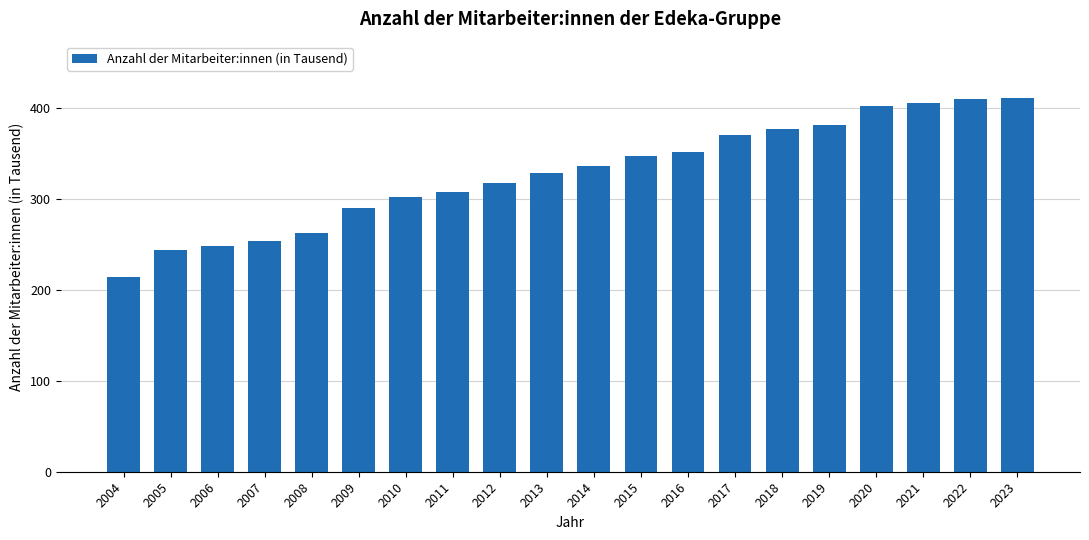

What value does the data have at 2018?

376.0